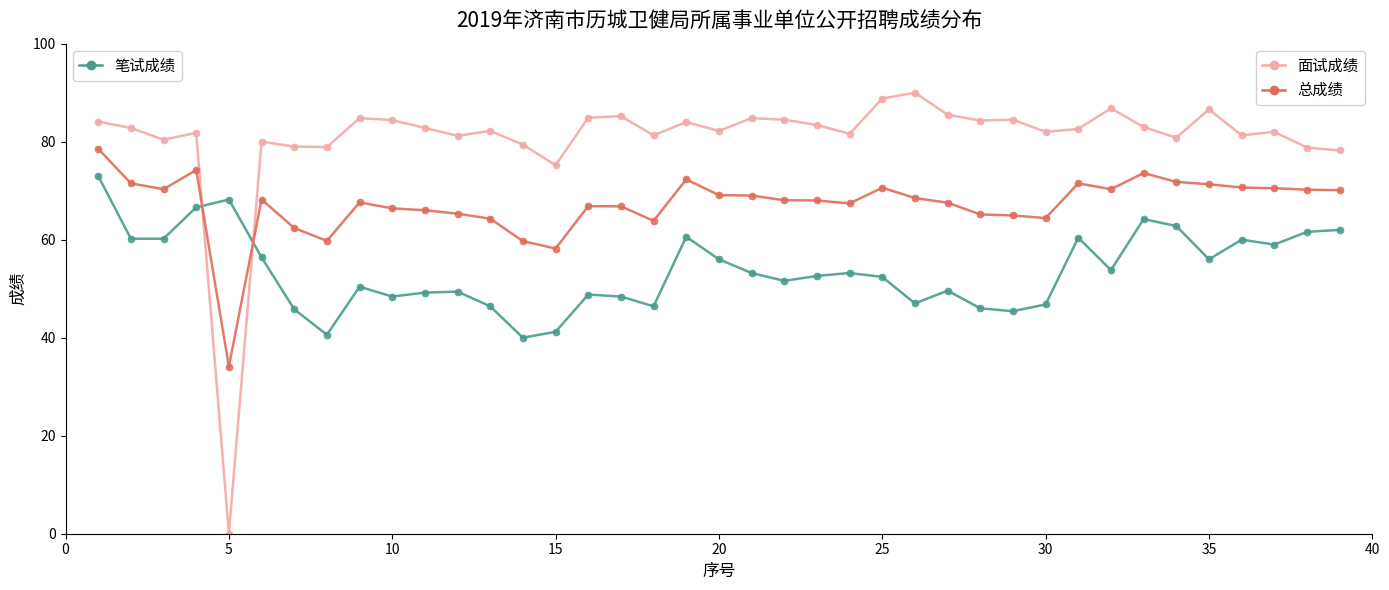

What is the greatest value displayed?

90.0